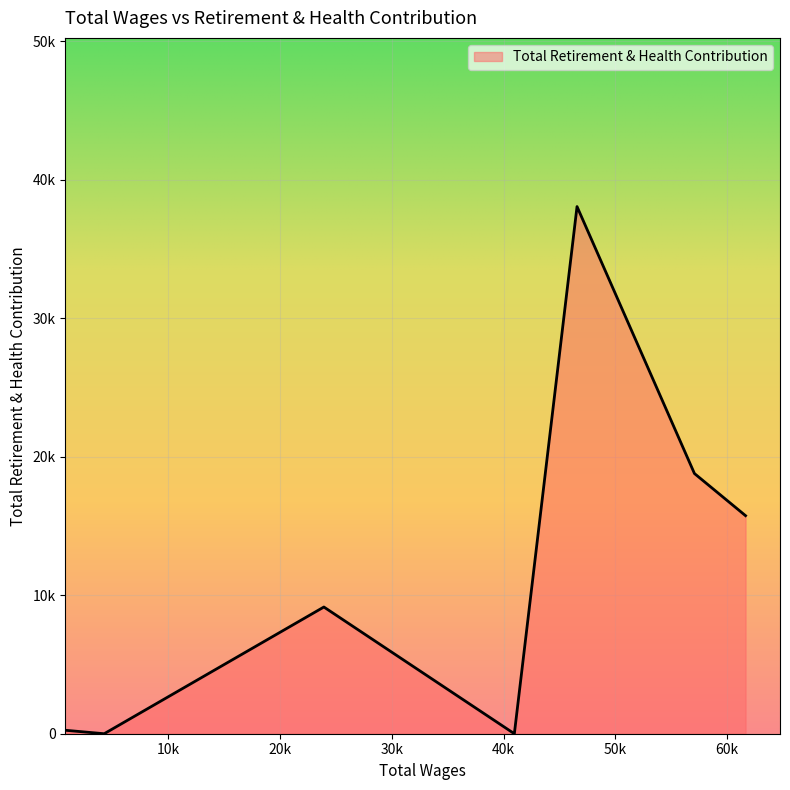

Does the chart display data point markers on the line(s)?

No